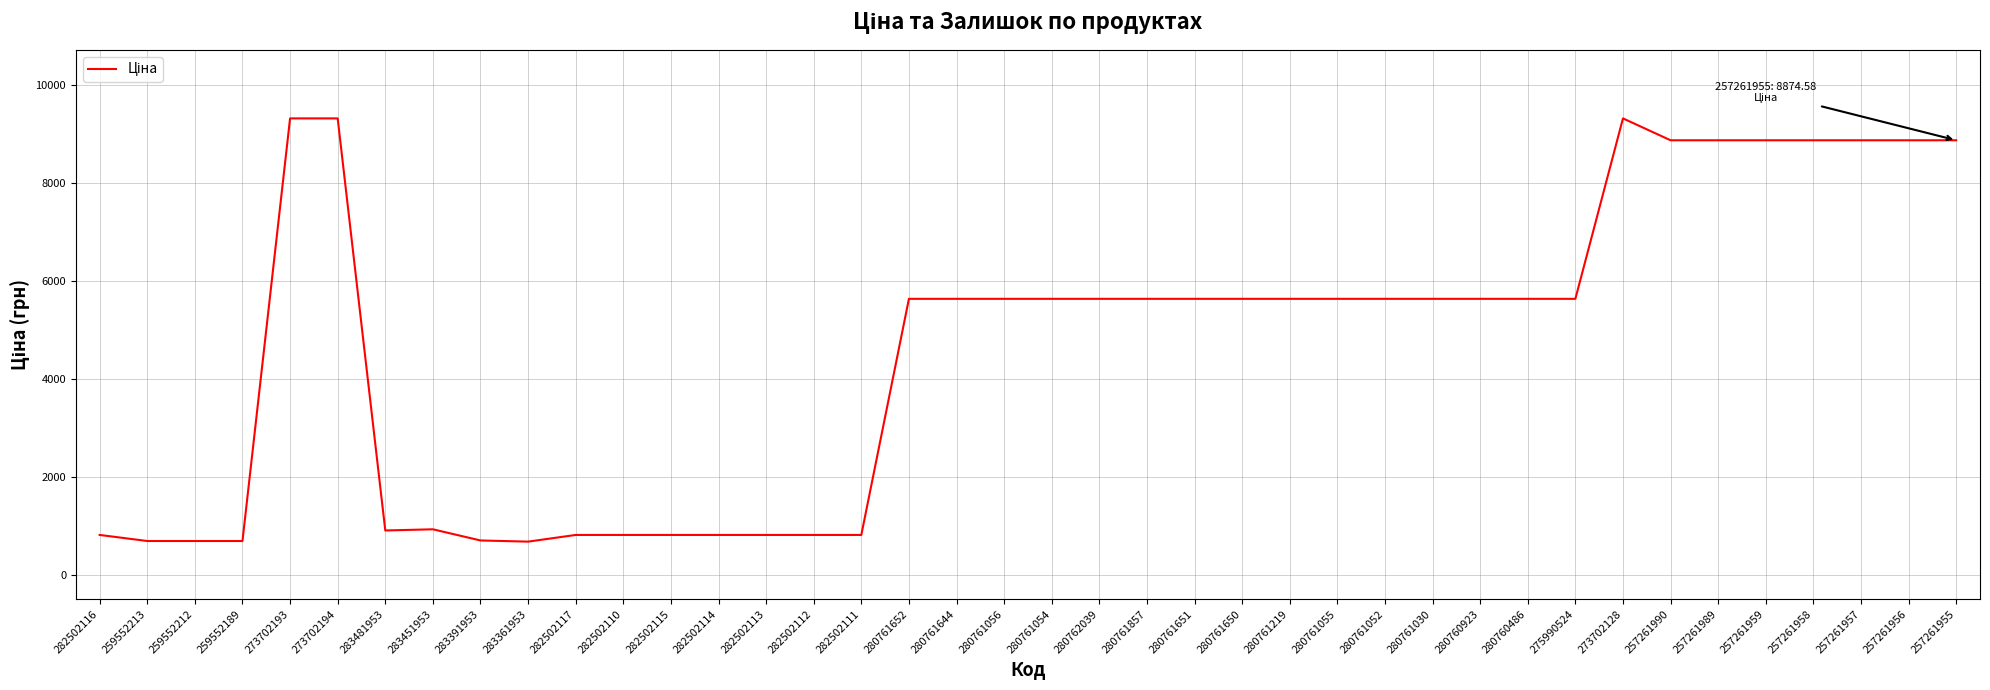

How many lines are shown in the chart?

1